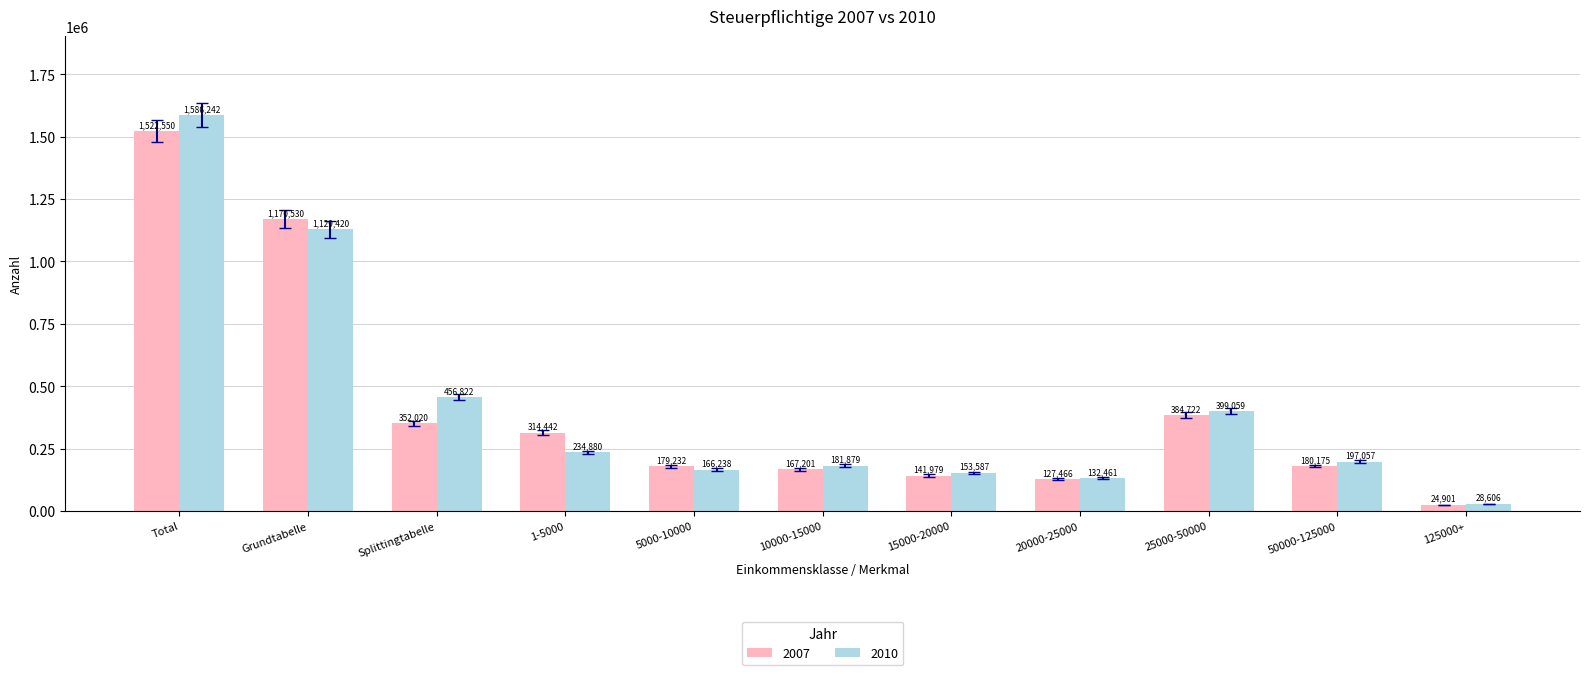

What is the total value across all series at Total?

3108792